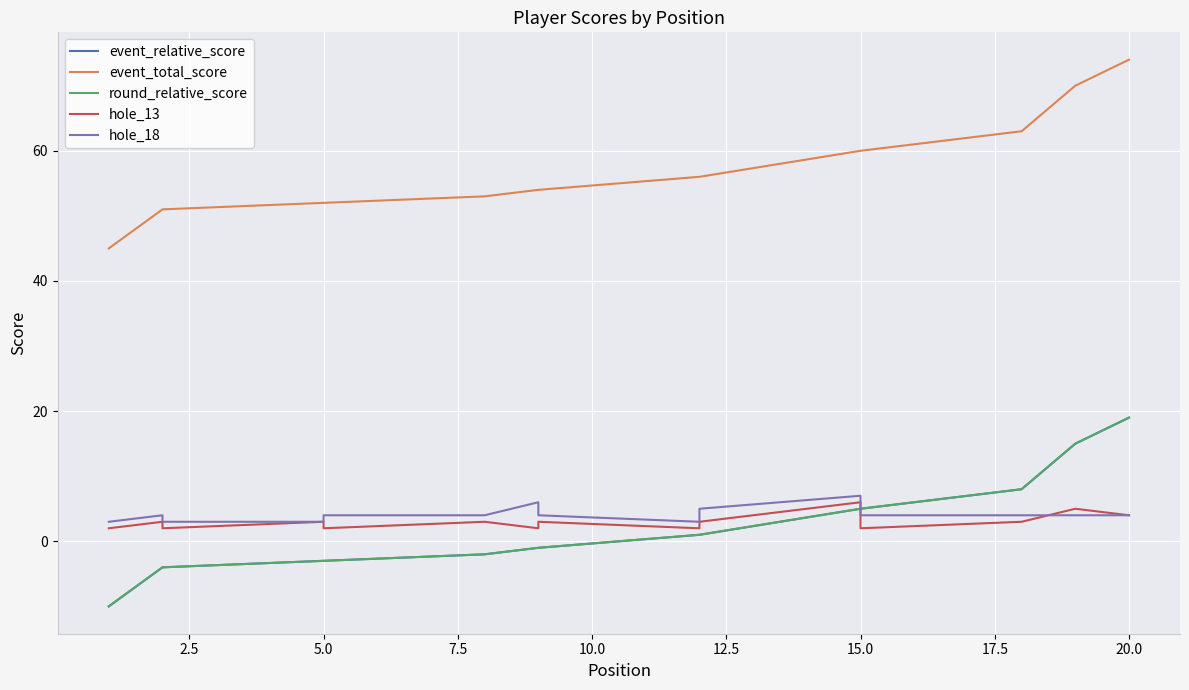

True or false: round_relative_score and hole_18 intersect in this chart.

False